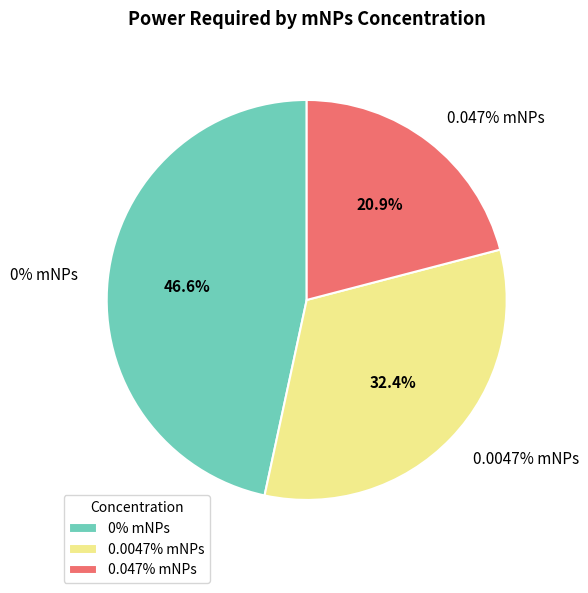

Count the number of slices in the pie.

3